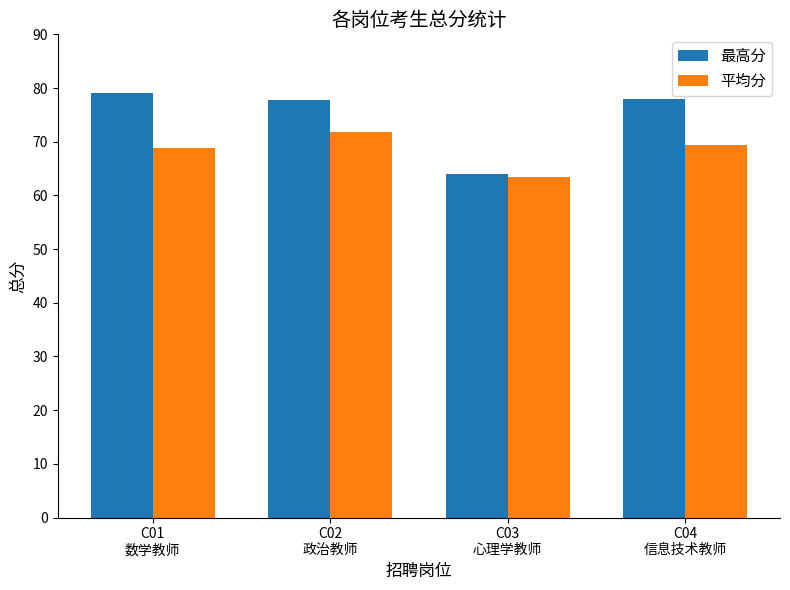

Which series has the largest total across all categories?

最高分